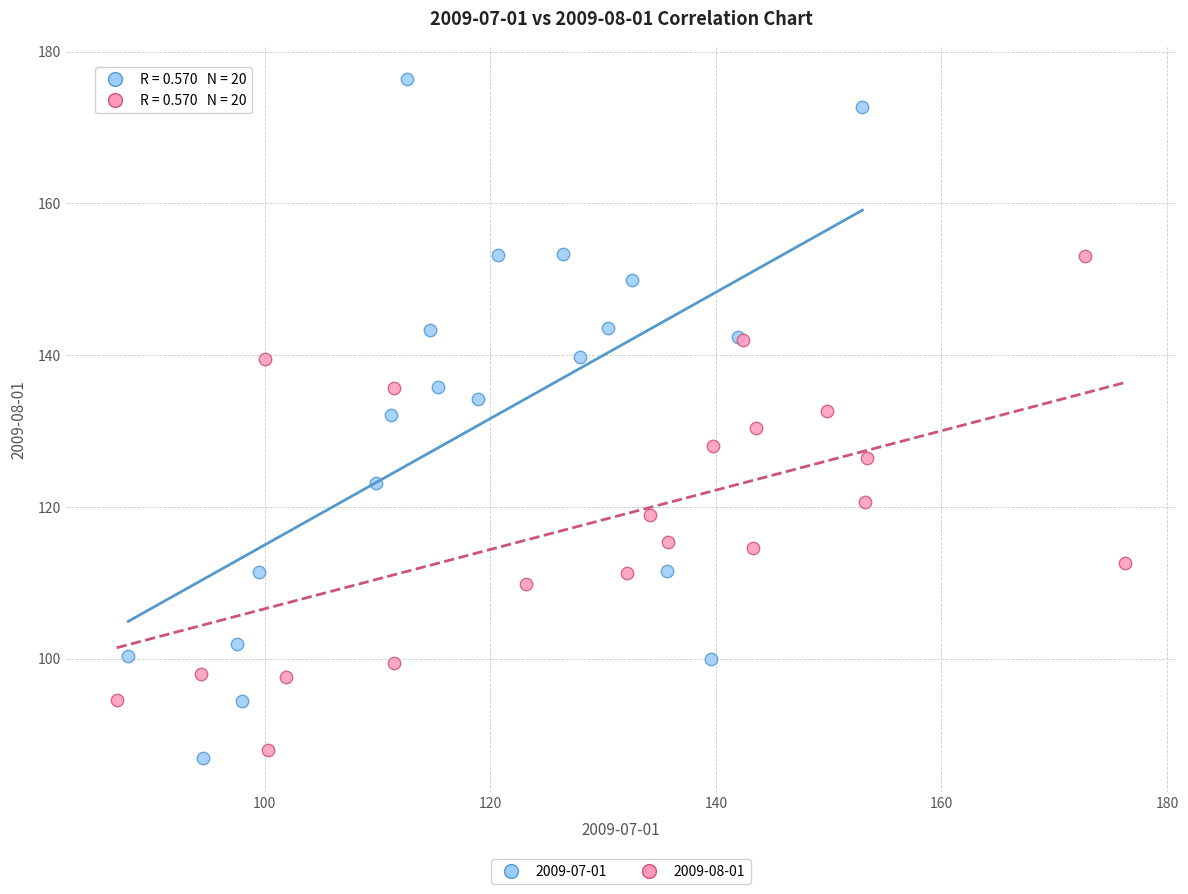

Which series has the largest Y range (max minus min)?

2009-07-01